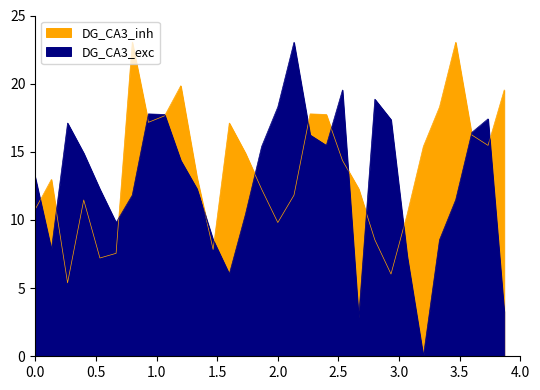

Is it true that intensity_min equals 4.4 at 26?

False